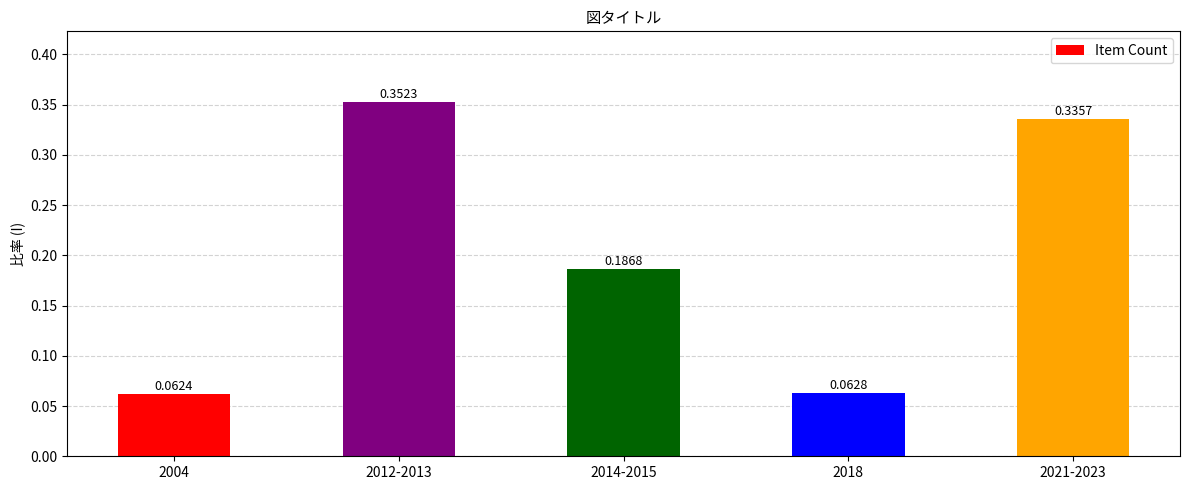

What is the change in value from 2004 to 2021-2023?

+0.3